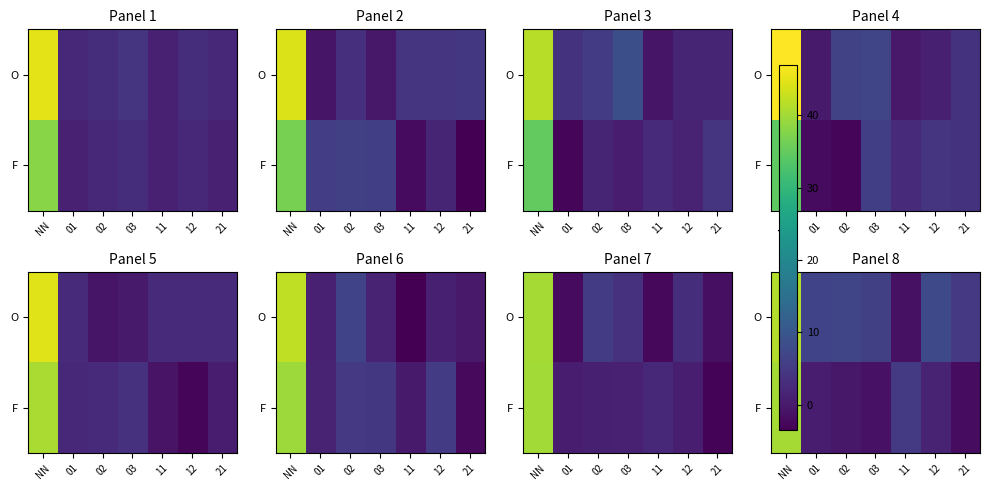

How many values in O are above zero?

6